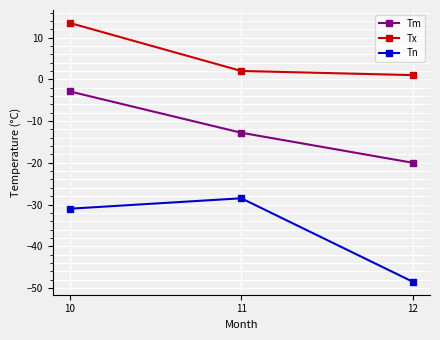

What is the maximum value for Tm?

-2.9